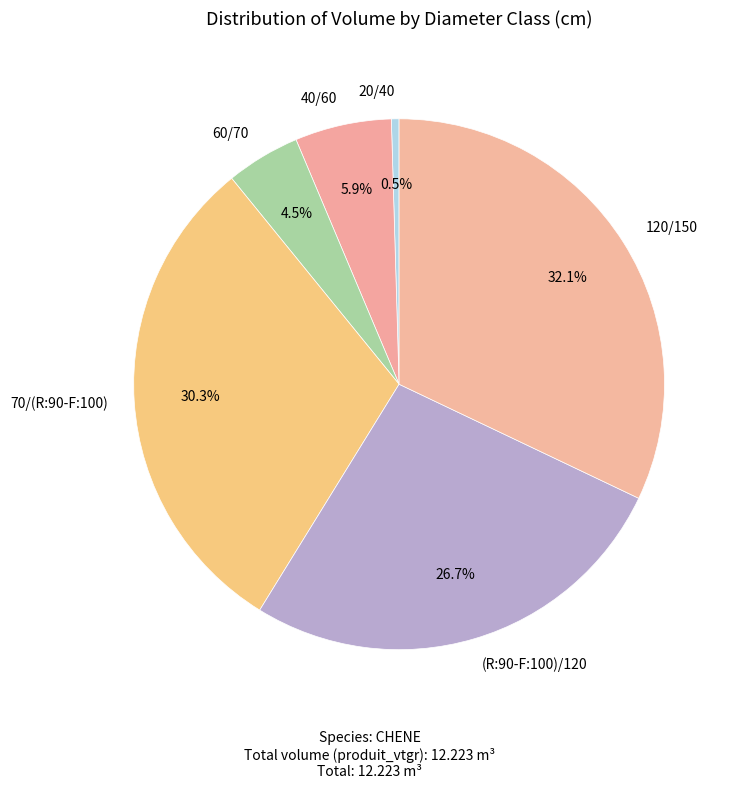

To the nearest percent, what is the average slice percentage?

17%